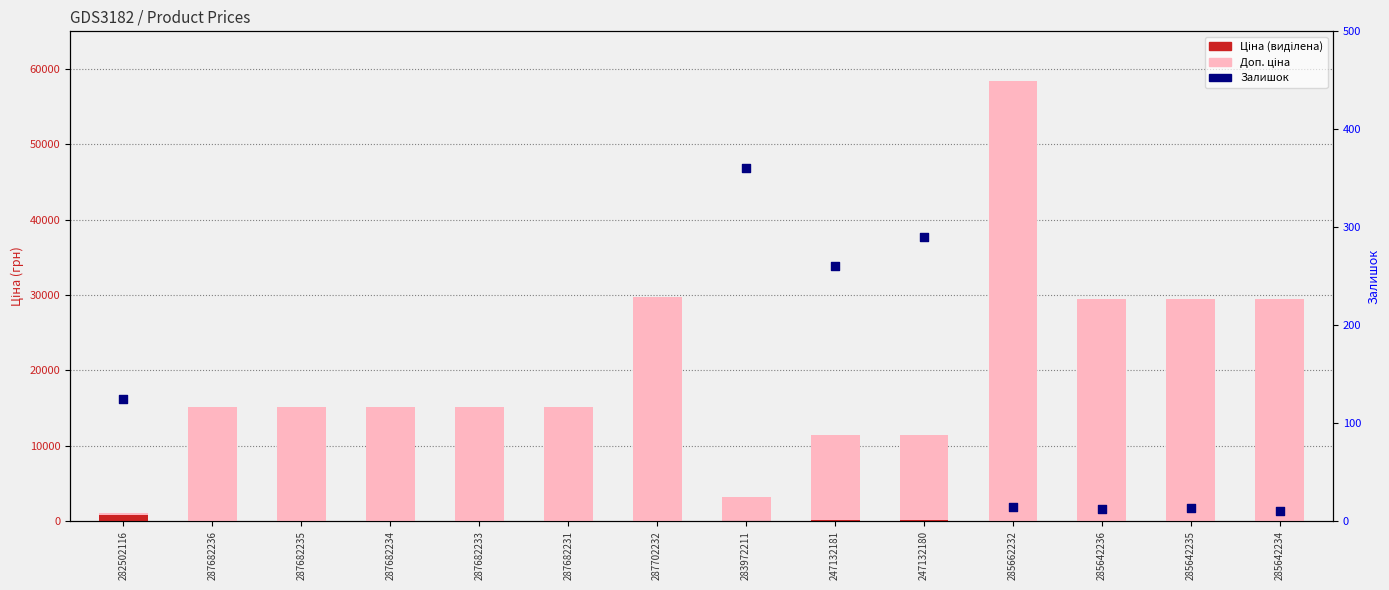

What is the ratio of the value at 247132180 to the value at 247132181?

1.0